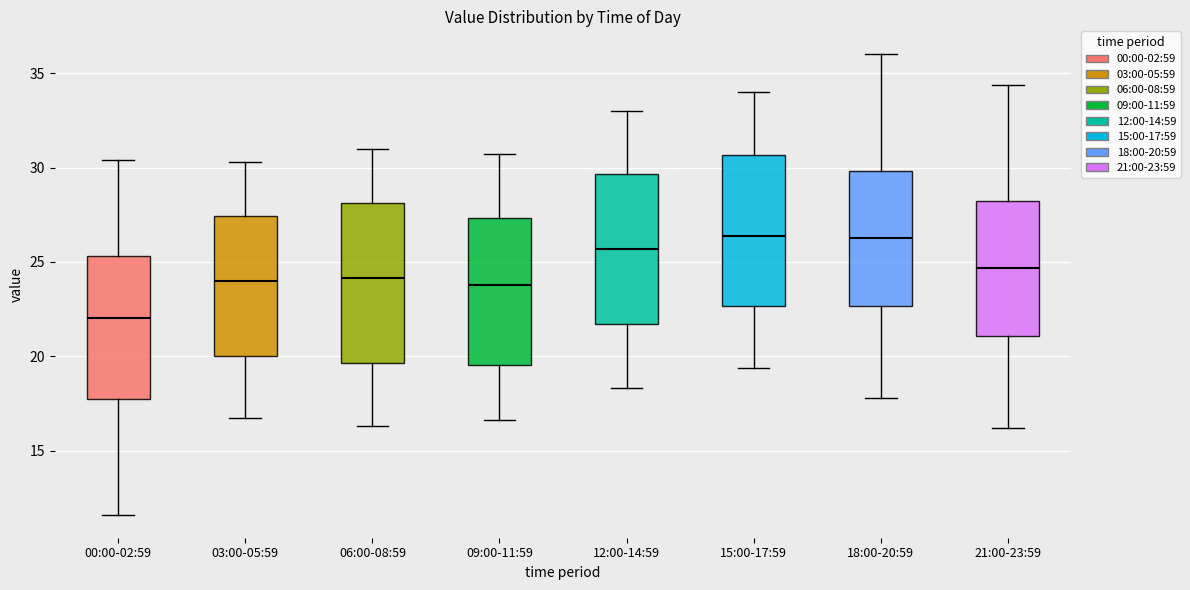

Where does the upper whisker of the box for 03:00-05:59 end on the y-axis? The values are not printed on the chart, so give them approximately, as read against the axis.

30.5